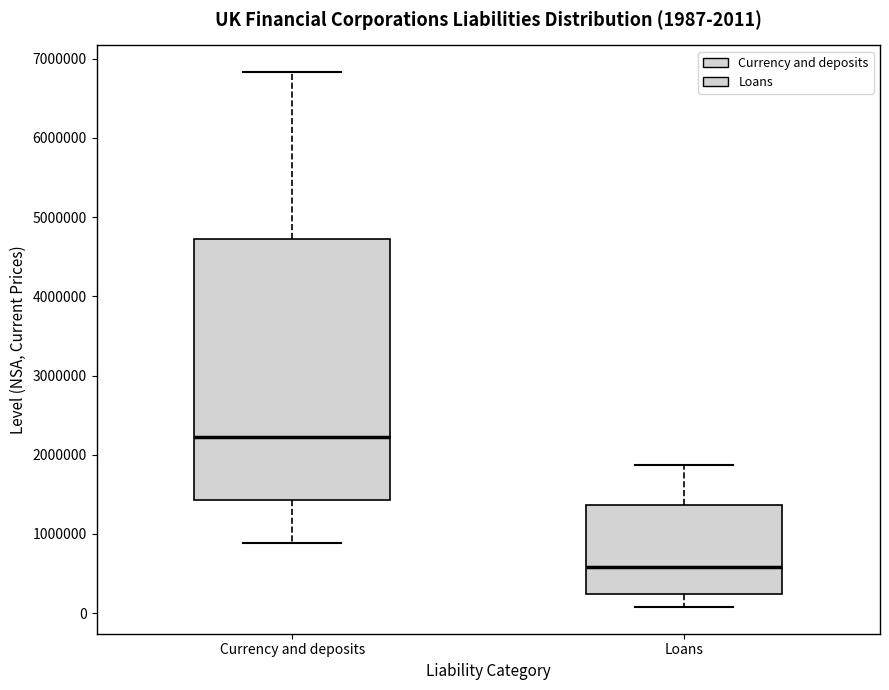

Comparing the boxes themselves (not the whiskers), which one is the tallest?

Currency and deposits